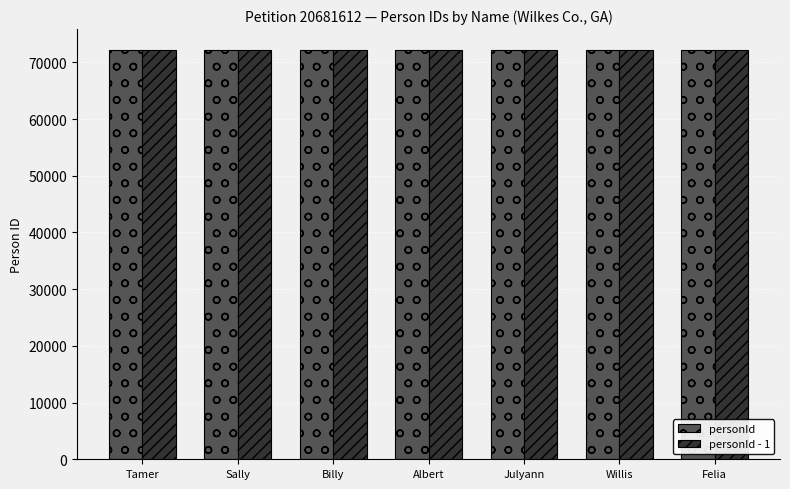

The personId series shows 72245 at Willis. True or false?

True